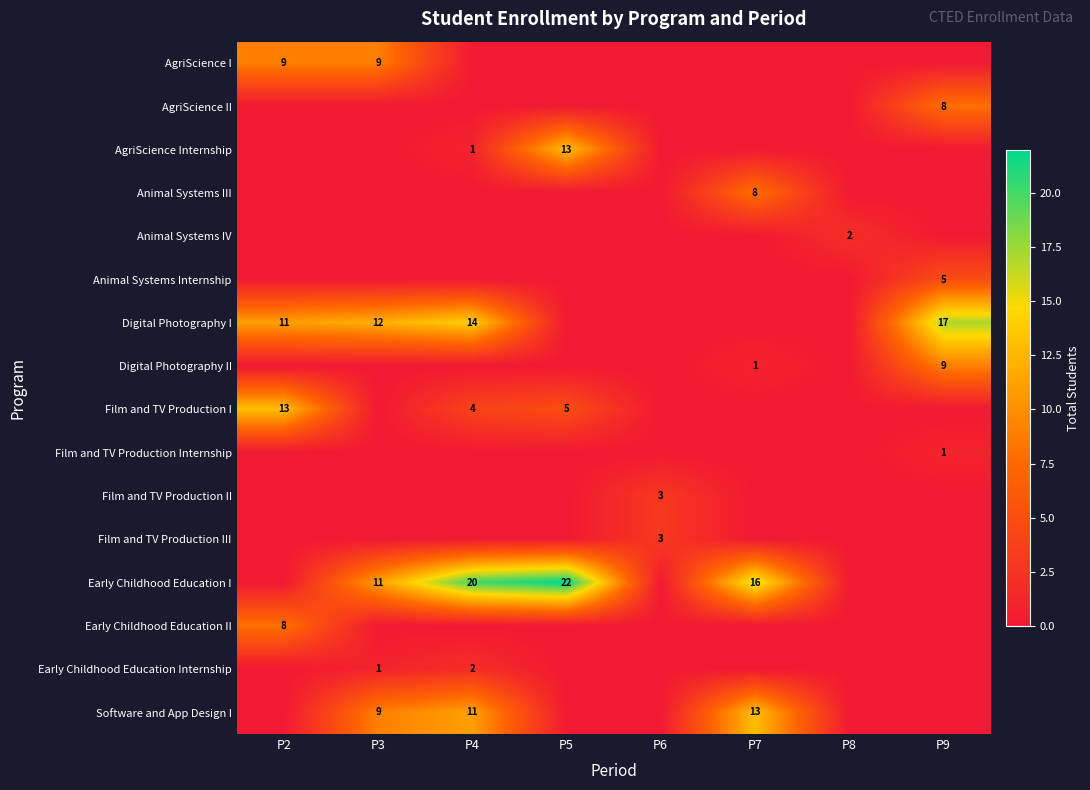

The Software and App Design I series shows 16 at P3. True or false?

False